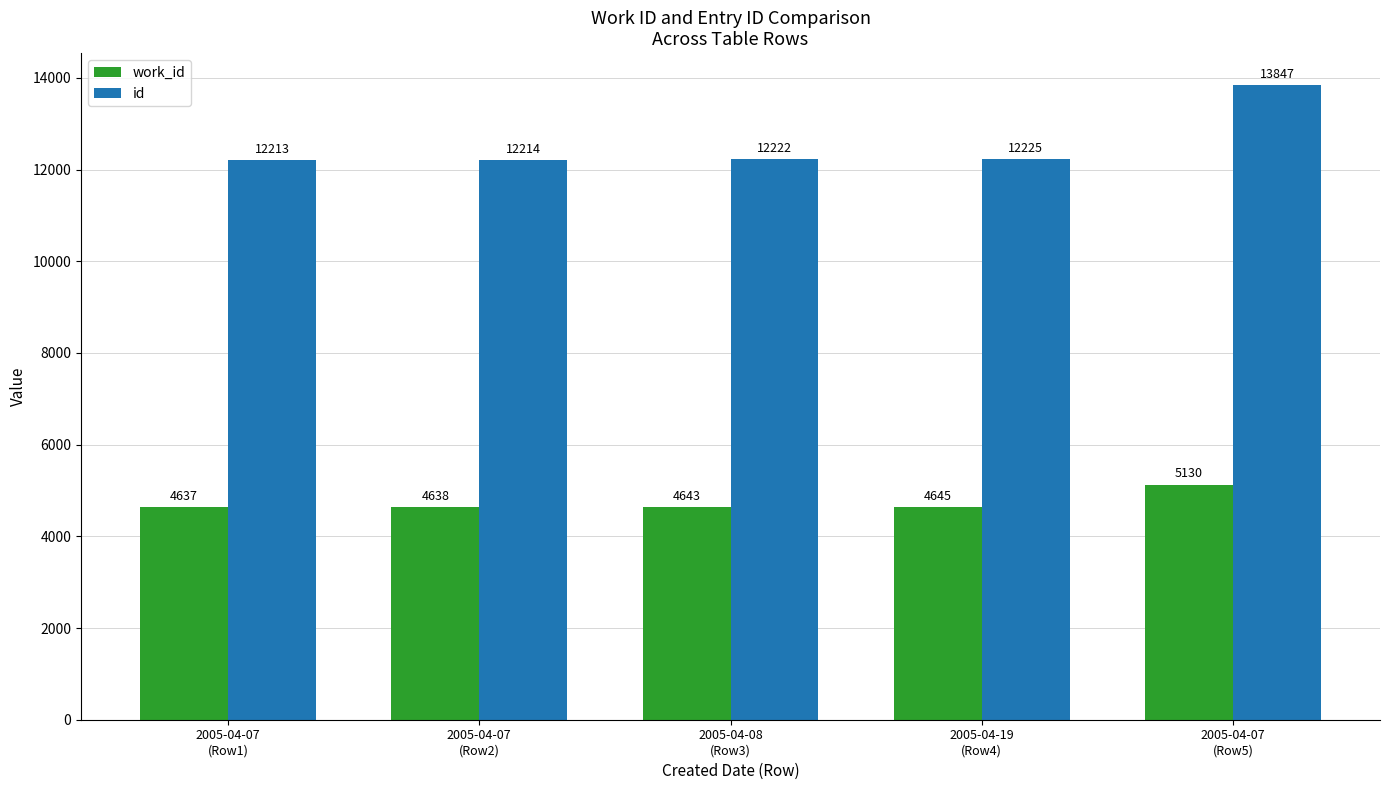

What is the label of the 2nd bar from the right?

2005-04-19
(Row4)